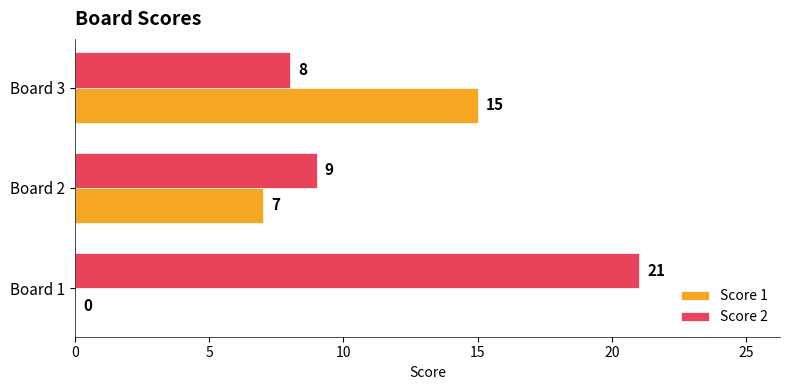

Is the value of Score 2 at Board 3 greater than the value of Score 1 at Board 2?

Yes